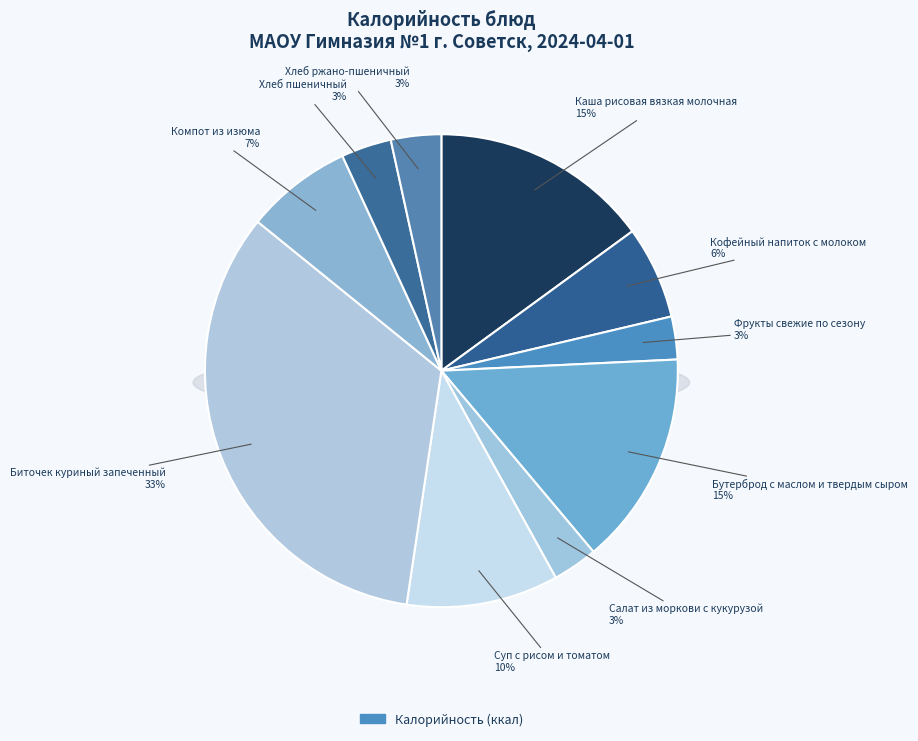

What is the total percentage of Биточек куриный
запеченный and Хлеб
ржано-пшеничный?

36.9%